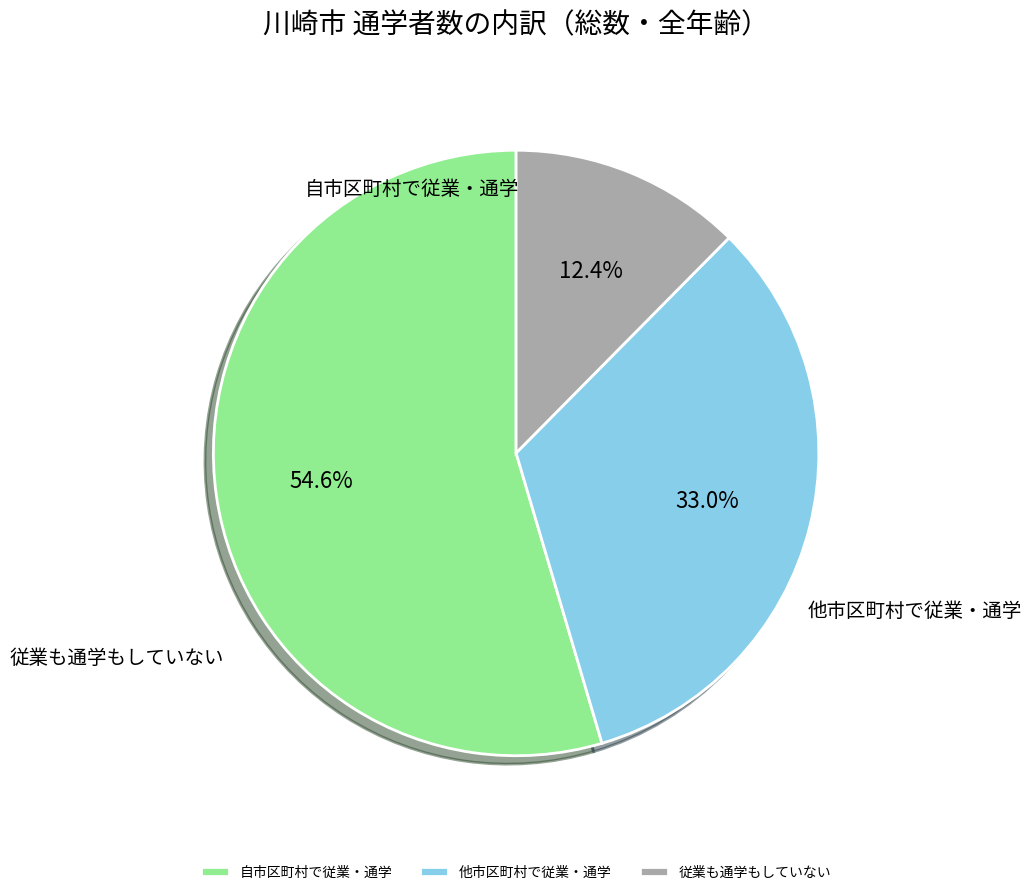

What percentage is the 自市区町村で従業・通学 slice, to the nearest percent?

55%